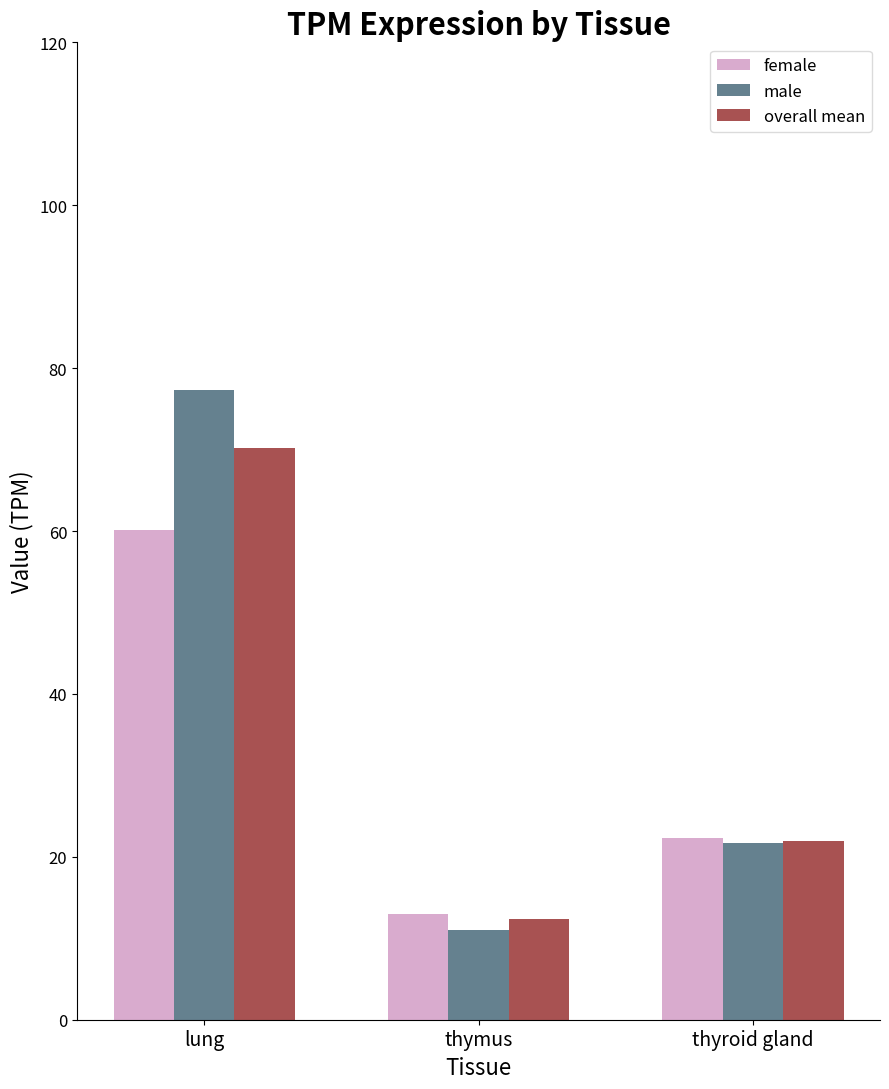

What is the spread (max minus min) of values at thymus?

2.0